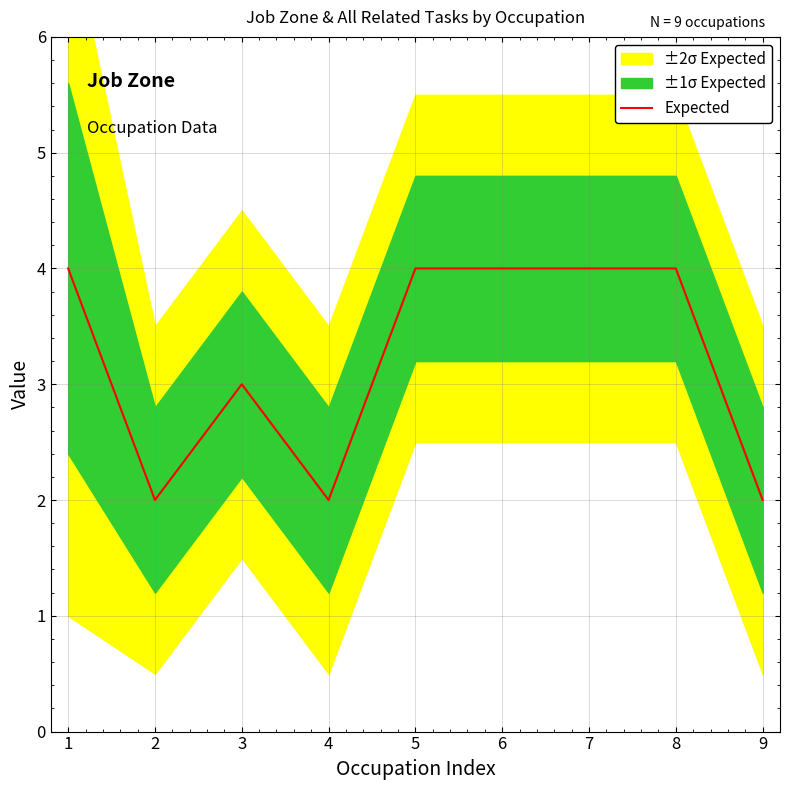

How many lines are shown in the chart?

1